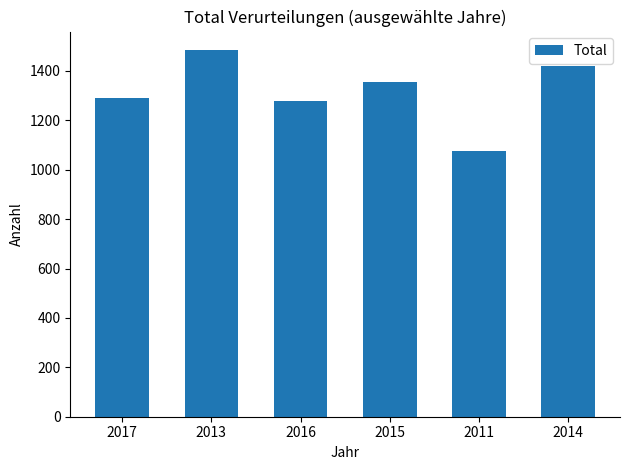

What is the sum of the values at 2017 and 2015?

2645